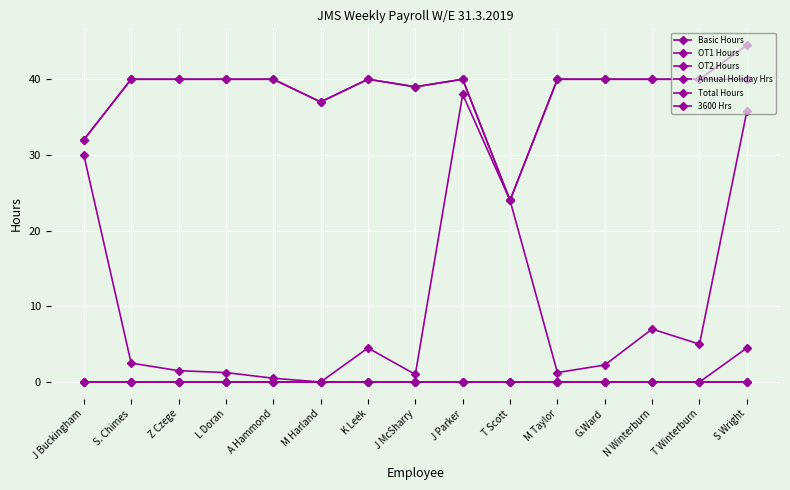

True or false: Basic Hours and OT1 Hours intersect in this chart.

False